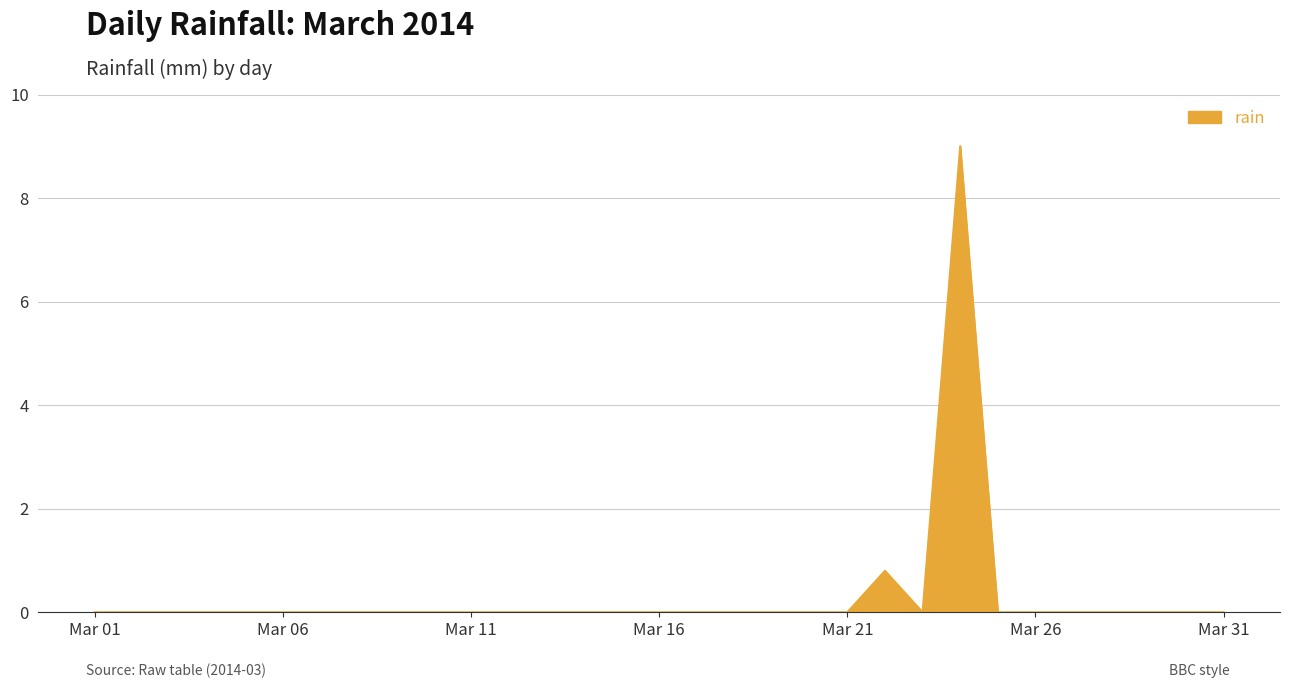

Reading left to right, list all the values displayed in this chart.

0.0	0.0	0.0	0.0	0.0	0.0	0.0	0.0	0.0	0.0	0.0	0.0	0.0	0.0	0.0	0.0	0.0	0.0	0.0	0.0	0.0	0.8	0.0	9.0	0.0	0.0	0.0	0.0	0.0	0.0	0.0